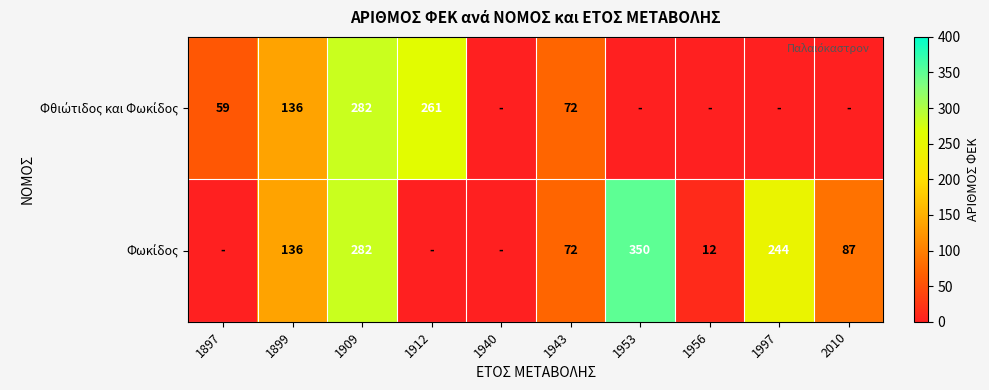

How many positive values does the Φθιώτιδος και Φωκίδος series have?

5